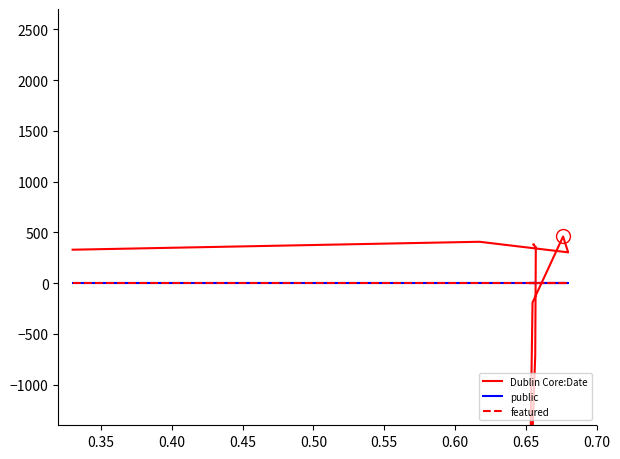

Which series has the largest range (max minus min)?

Dublin Core:Date